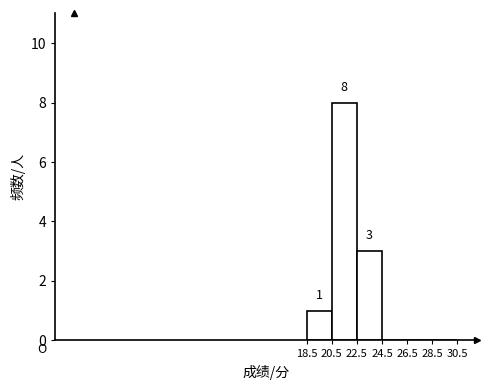

Over which range of the x-axis is the bar tallest?

20.5 to 22.5